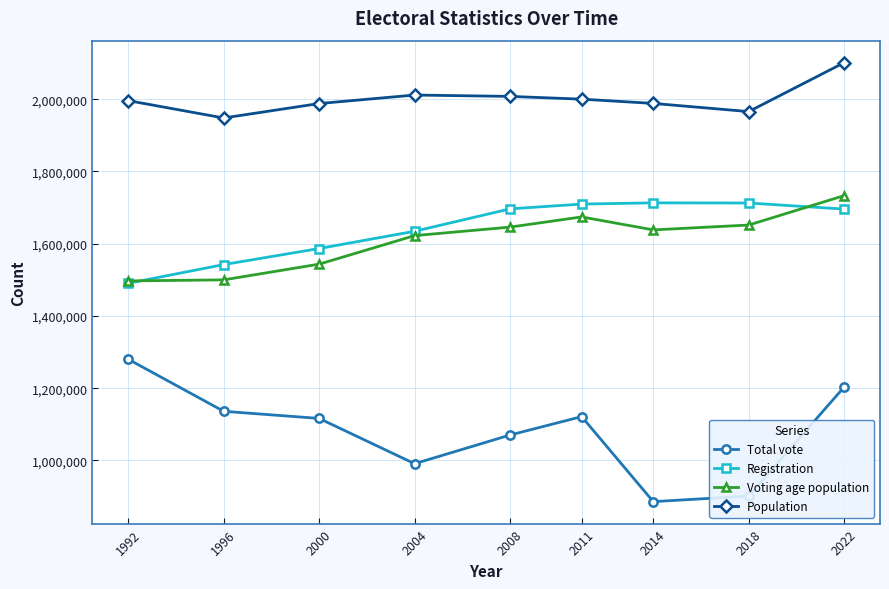

True or false: Registration has a value of 2876104 at 2022.

False